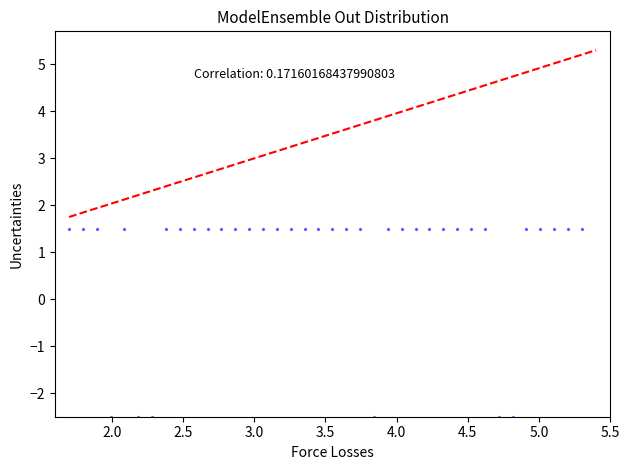

What is the range of X values (max minus min)?

3.6